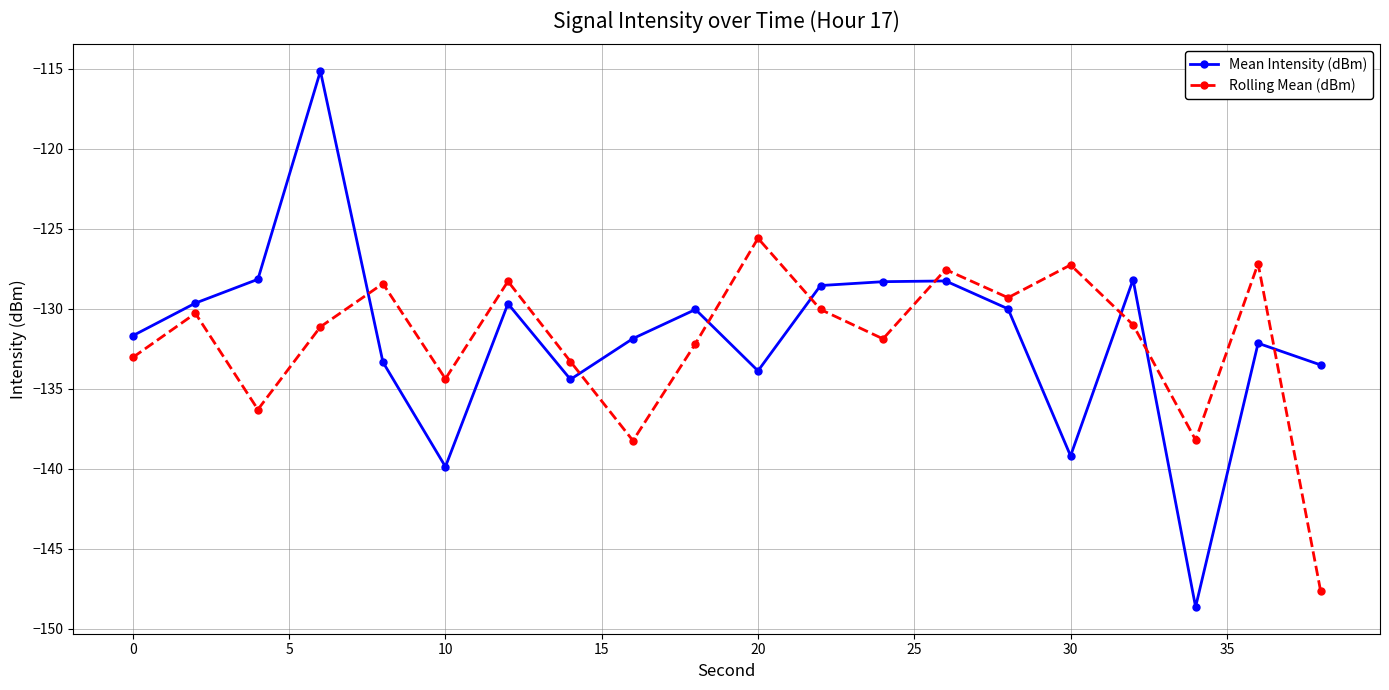

True or false: Rolling Mean (dBm) and Mean Intensity (dBm) intersect in this chart.

True